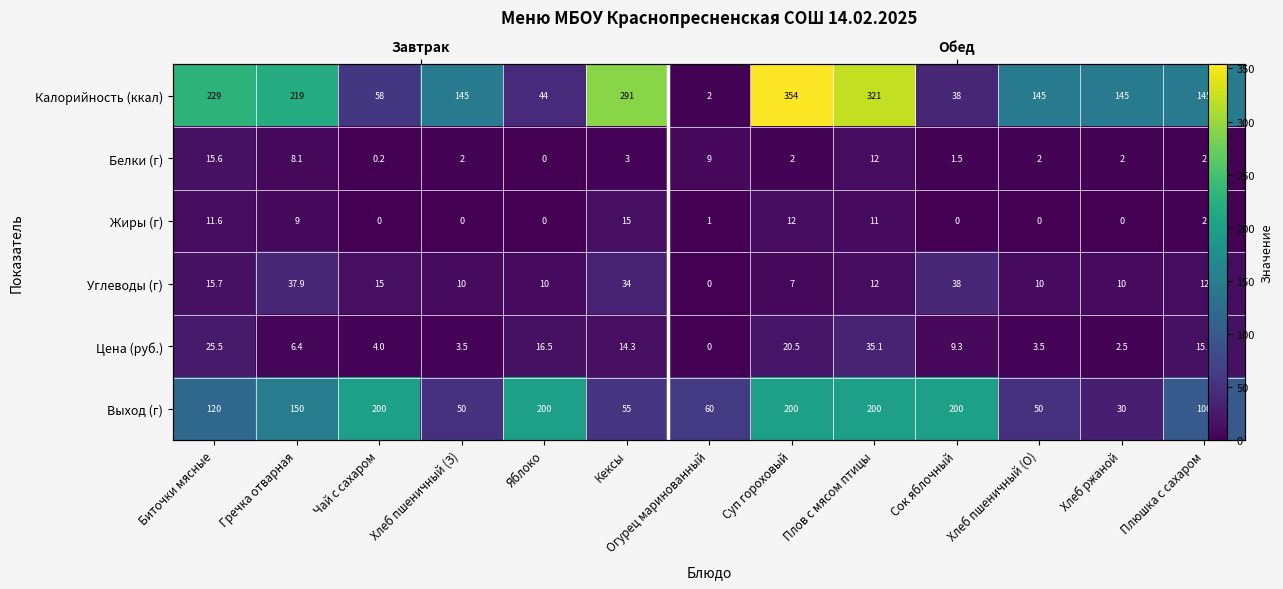

At which category is the sum across all series the highest?

Суп гороховый